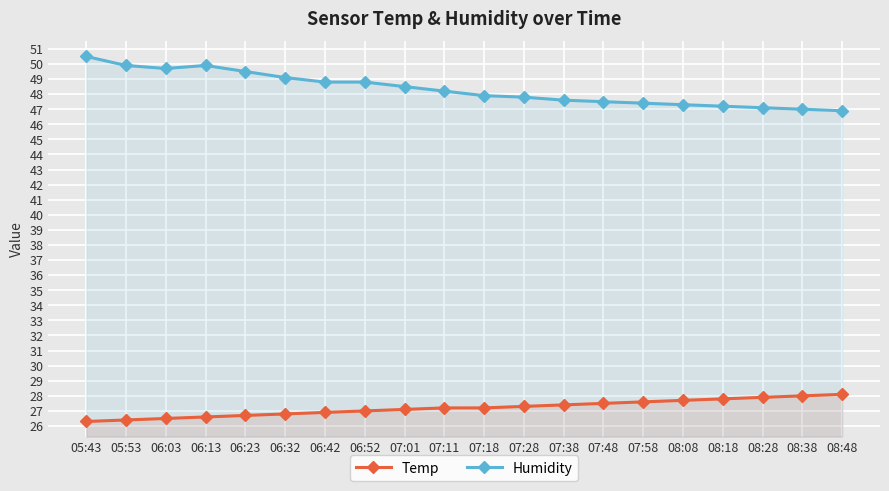

How many lines are shown in the chart?

2